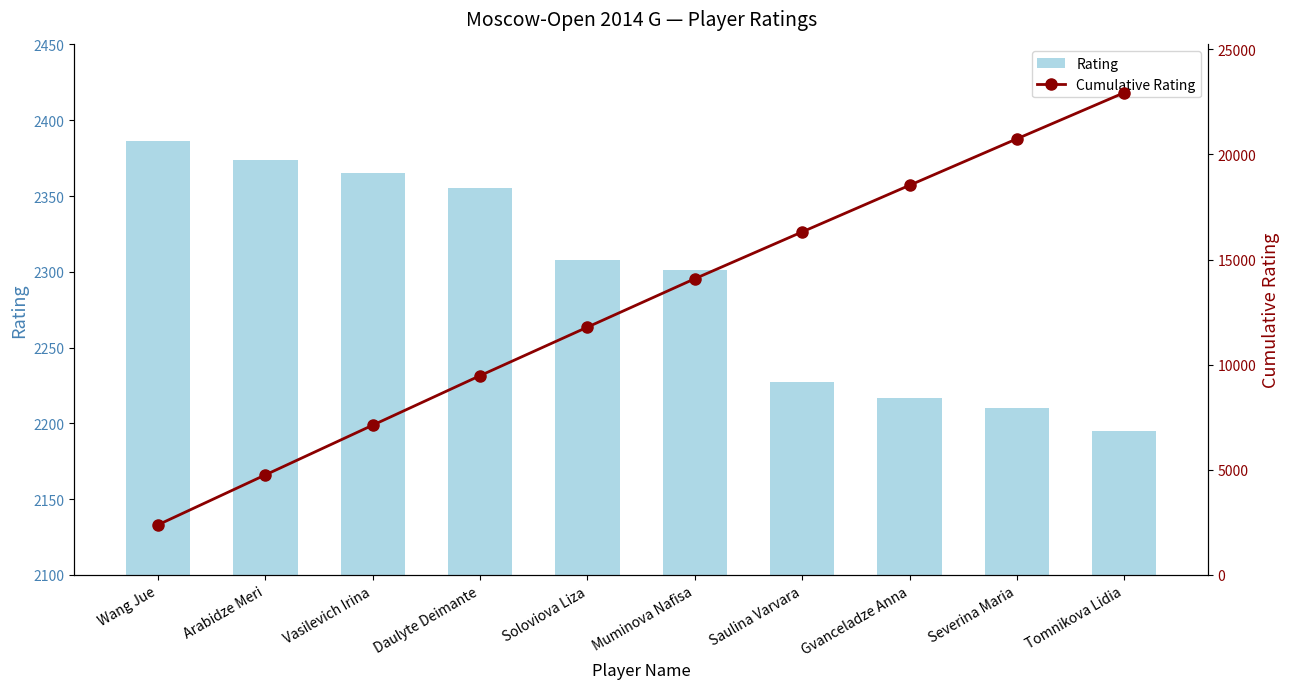

Reading right to left, list all the values displayed in this chart.

Rating: Tomnikova Lidia=2195	Severina Maria=2210	Gvanceladze Anna=2217	Saulina Varvara=2227	Muminova Nafisa=2301	Soloviova Liza=2308	Daulyte Deimante=2355	Vasilevich Irina=2365	Arabidze Meri=2374	Wang Jue=2386
Cumulative Rating: Tomnikova Lidia=22938	Severina Maria=20743	Gvanceladze Anna=18533	Saulina Varvara=16316	Muminova Nafisa=14089	Soloviova Liza=11788	Daulyte Deimante=9480	Vasilevich Irina=7125	Arabidze Meri=4760	Wang Jue=2386